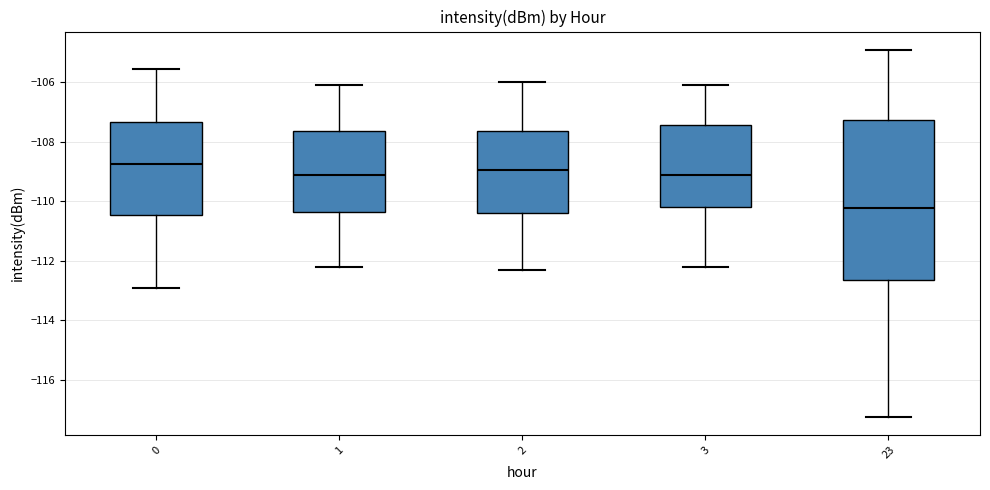

Comparing the boxes themselves (not the whiskers), which one is the tallest?

23